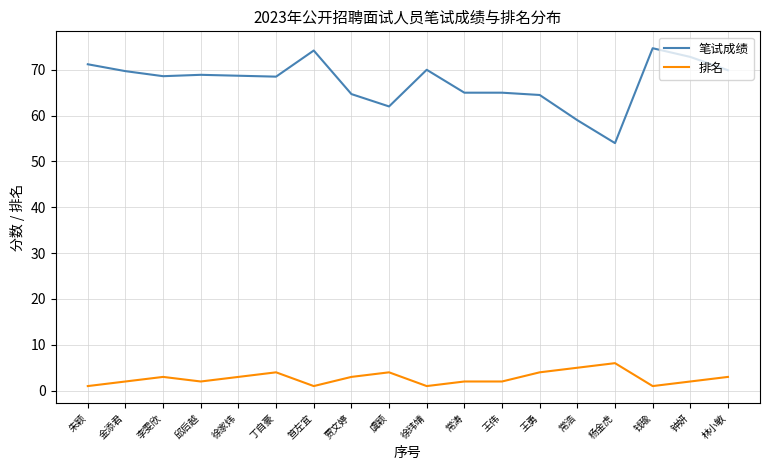

What is the spread (max minus min) of values at 杨金虎?

48.0